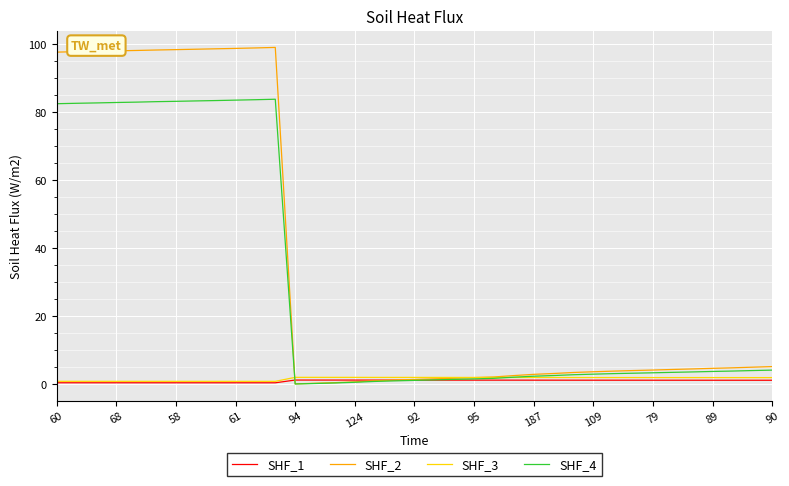

What is the maximum value for SHF_4?

83.8